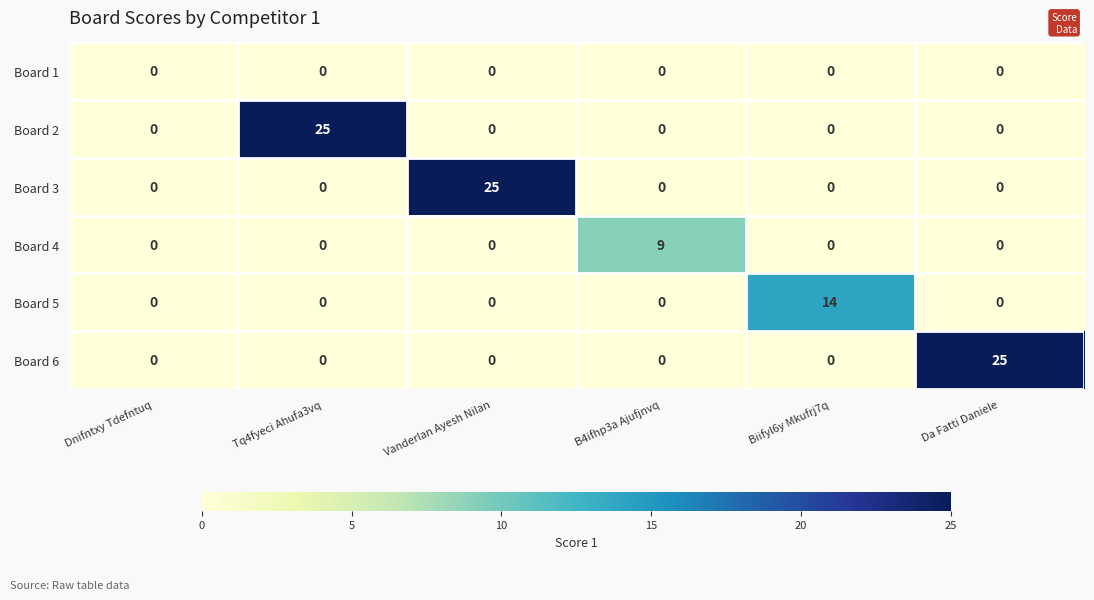

Which category has the highest value in the Board 2 series?

Tq4fyeci Ahufa3vq